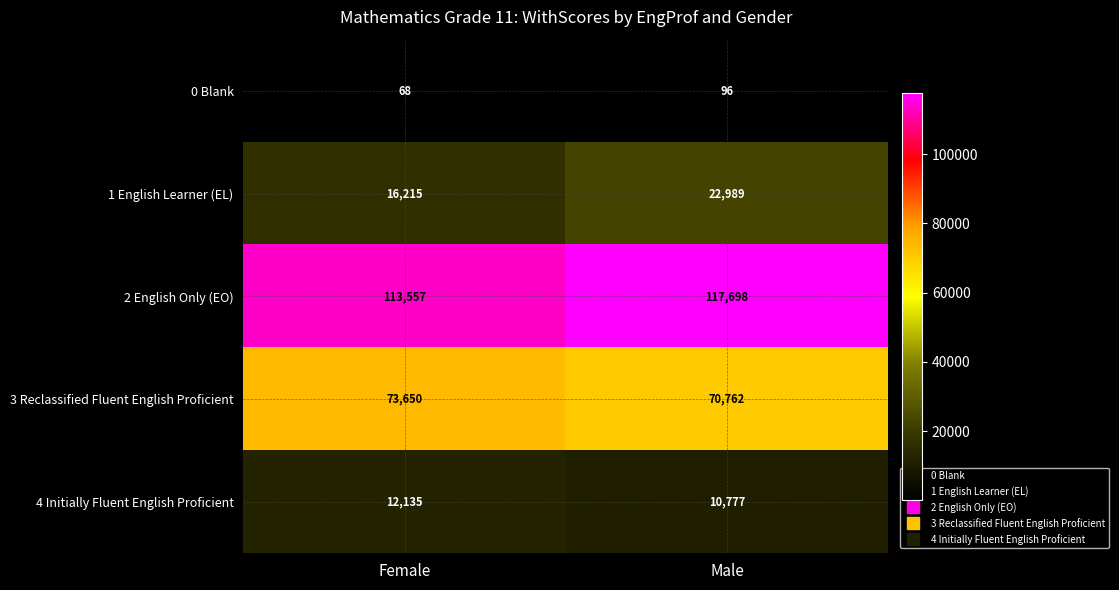

Reading right to left, extract all data points from this chart.

0 Blank: Male=96	Female=68
1 English Learner (EL): Male=22989	Female=16215
2 English Only (EO): Male=117698	Female=113557
3 Reclassified Fluent English Proficient: Male=70762	Female=73650
4 Initially Fluent English Proficient: Male=10777	Female=12135